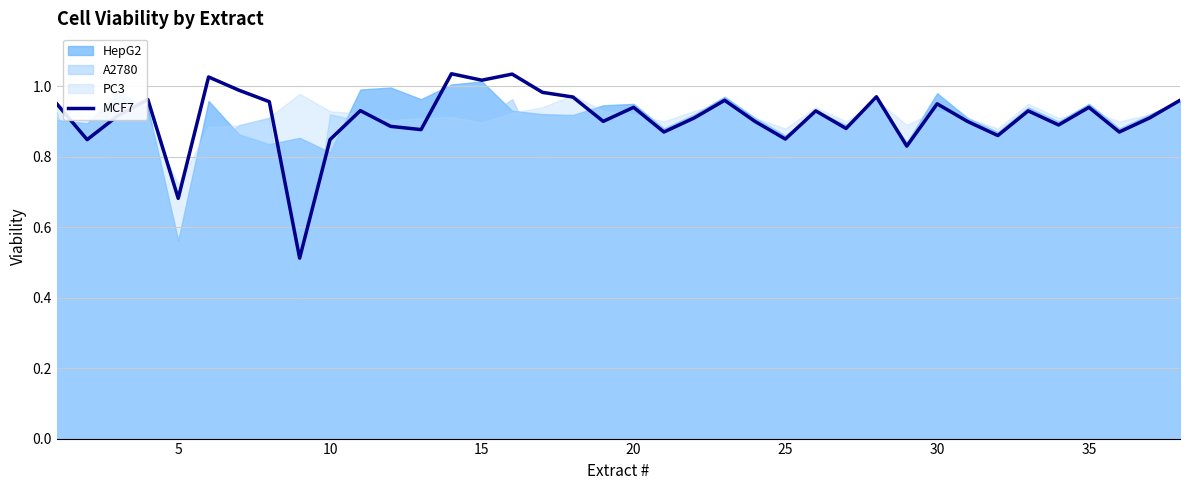

Reading right to left, what are all the values shown in this chart?

1.0	0.9	0.9	0.9	0.9	0.9	0.9	0.9	0.9	0.8	1.0	0.9	0.9	0.8	0.9	1.0	0.9	0.9	0.9	0.9	1.0	1.0	1.0	1.0	1.0	0.9	0.9	0.9	0.8	0.5	1.0	1.0	1.0	0.7	1.0	0.9	0.8	0.9